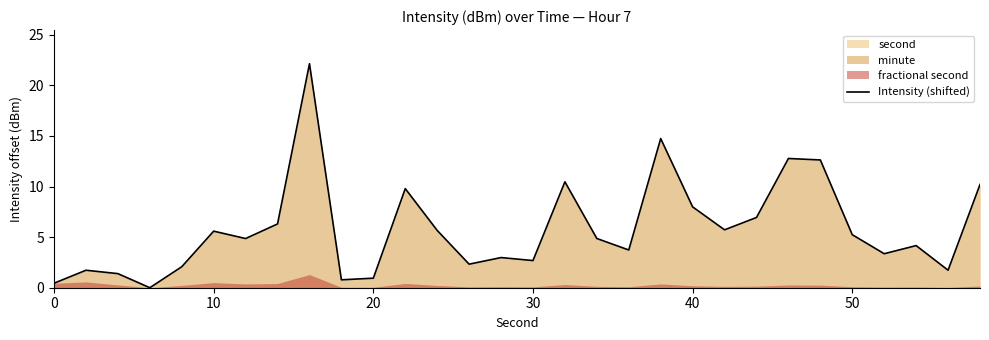

What is the maximum value for Intensity (shifted)?

22.1